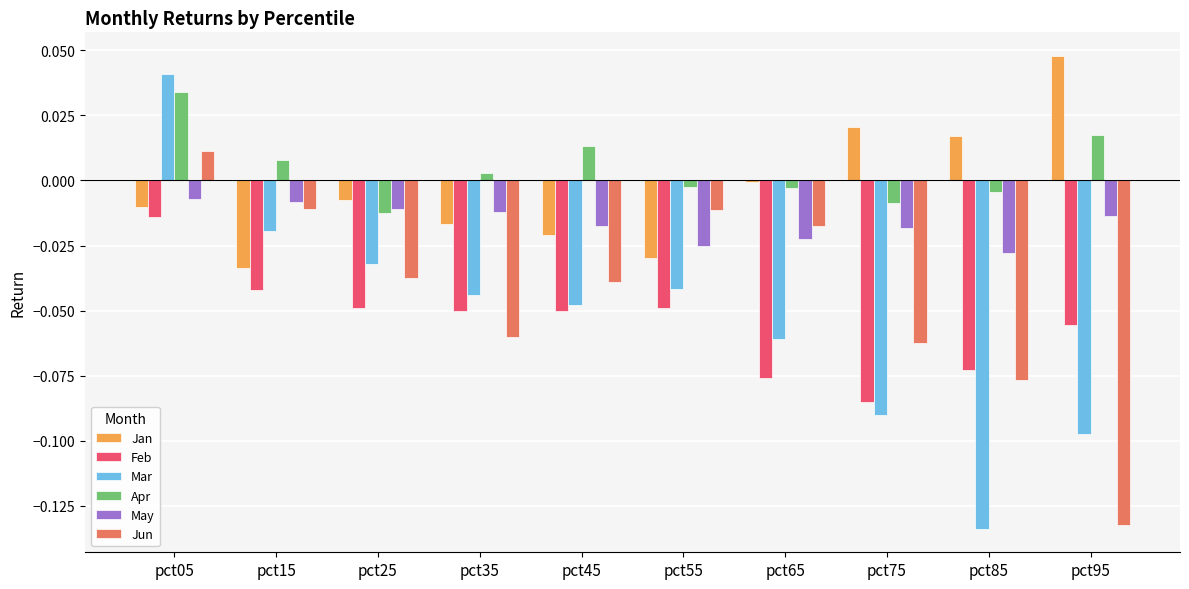

What is the sum of all Mar values?

-0.5